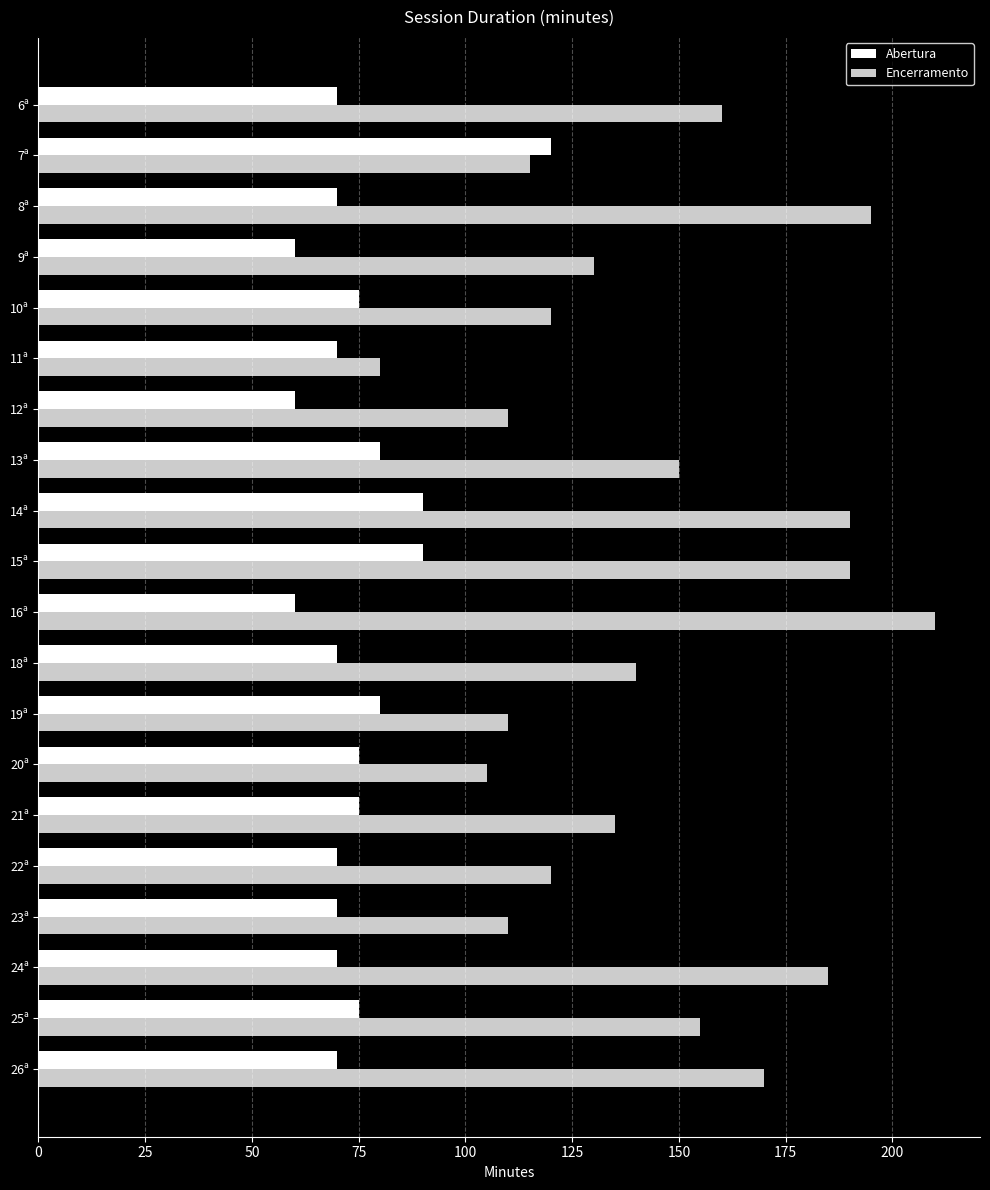

List the series in order of their overall mean, lowest first.

Abertura, Encerramento